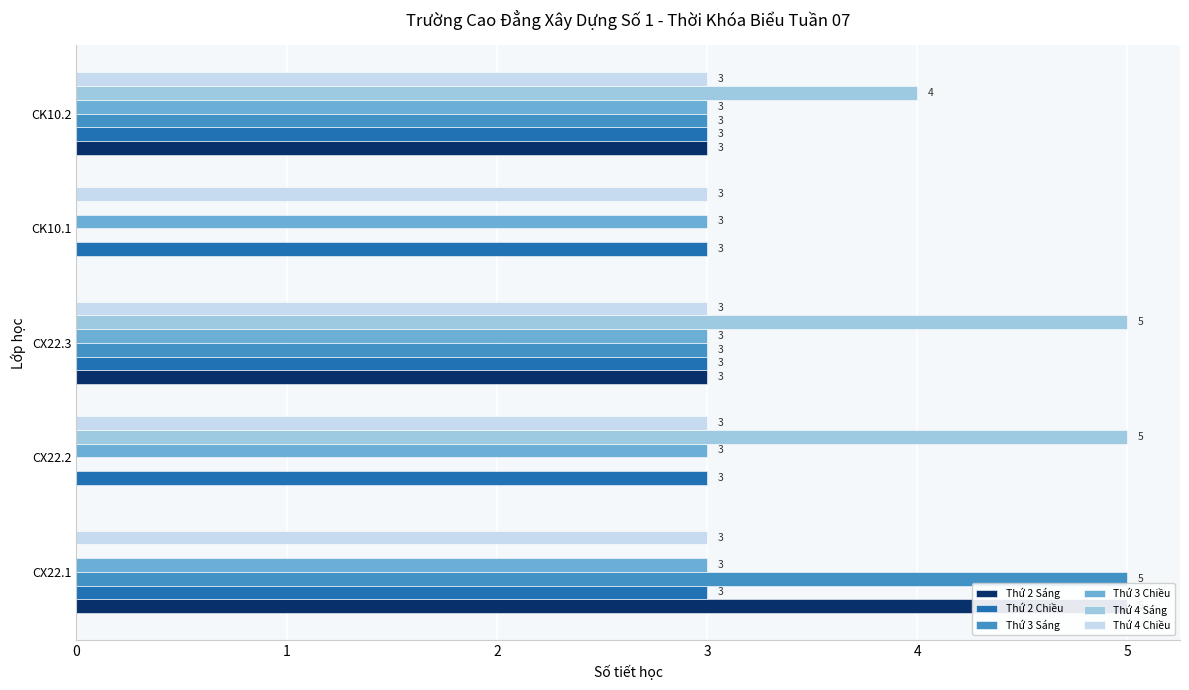

Rank the series by their maximum value, from lowest to highest.

Thứ 2 Chiều, Thứ 3 Chiều, Thứ 4 Chiều, Thứ 2 Sáng, Thứ 3 Sáng, Thứ 4 Sáng